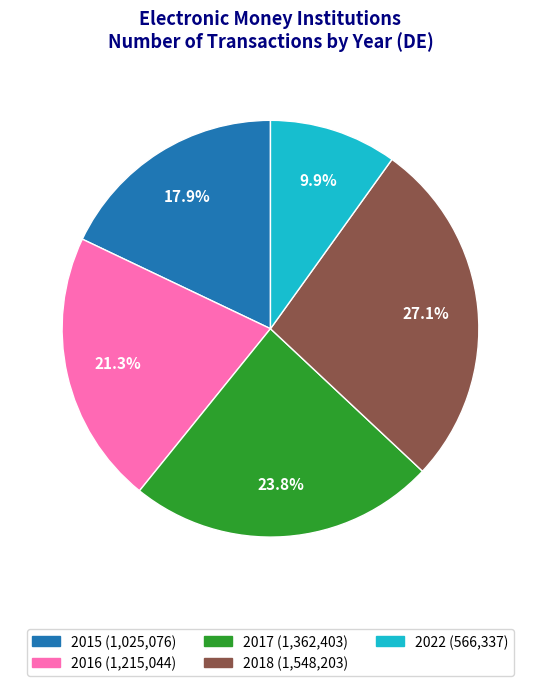

To the nearest percent, what is the combined percentage of 2016 and 2018?

48%